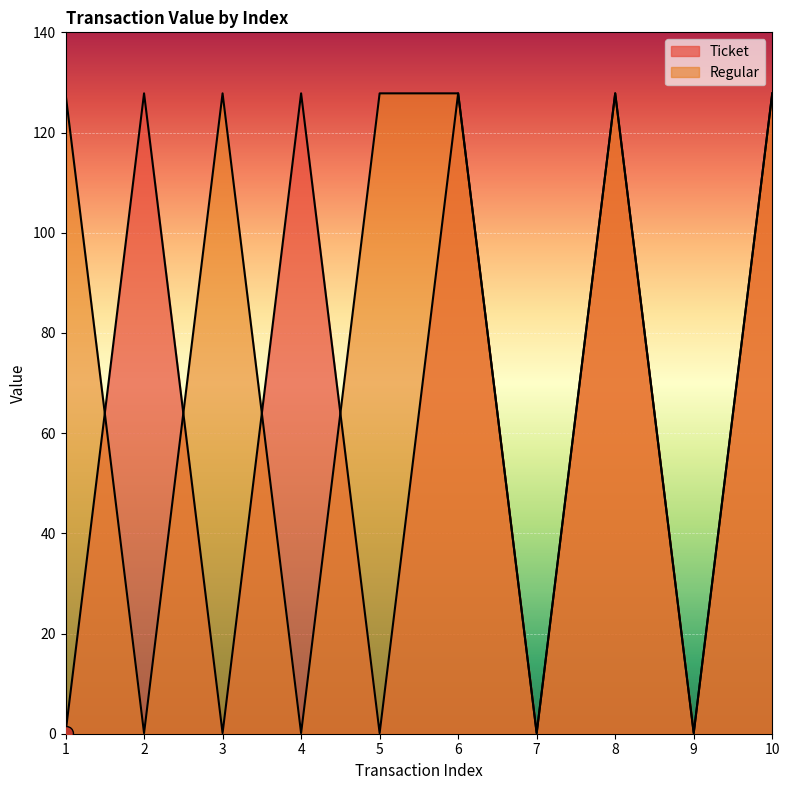

Which series has the widest spread of values?

Ticket